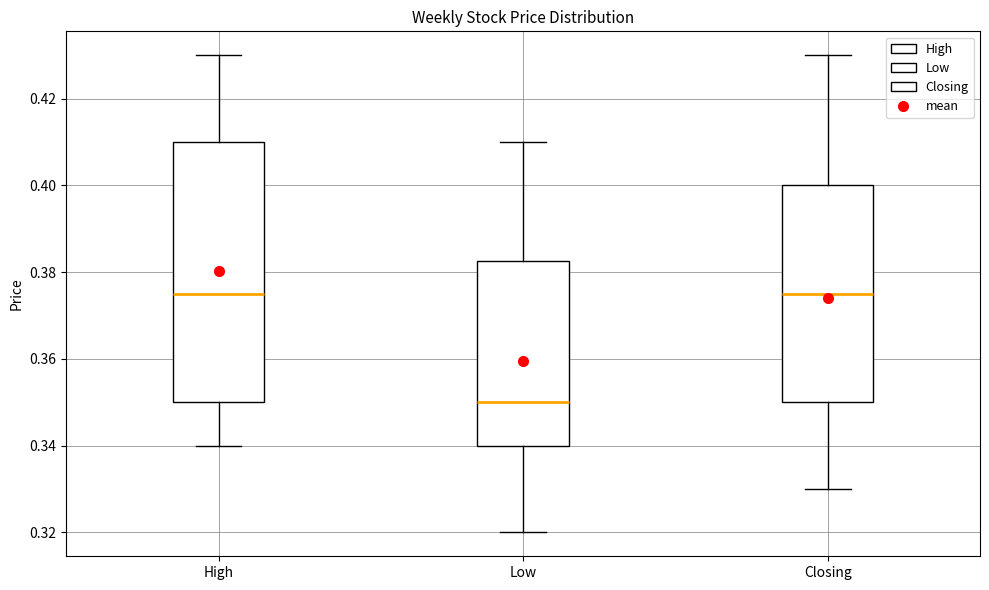

Reading left to right, transcribe this box plot: for each box, give where its median line is, the range the box spans, and where its two whiskers end, as read against the y-axis. The values are not printed on the chart, so give them approximately, as read against the axis.

High: median 0.376, box 0.350 to 0.410, whiskers 0.340 to 0.430
Low: median 0.350, box 0.340 to 0.382, whiskers 0.320 to 0.410
Closing: median 0.376, box 0.350 to 0.400, whiskers 0.330 to 0.430